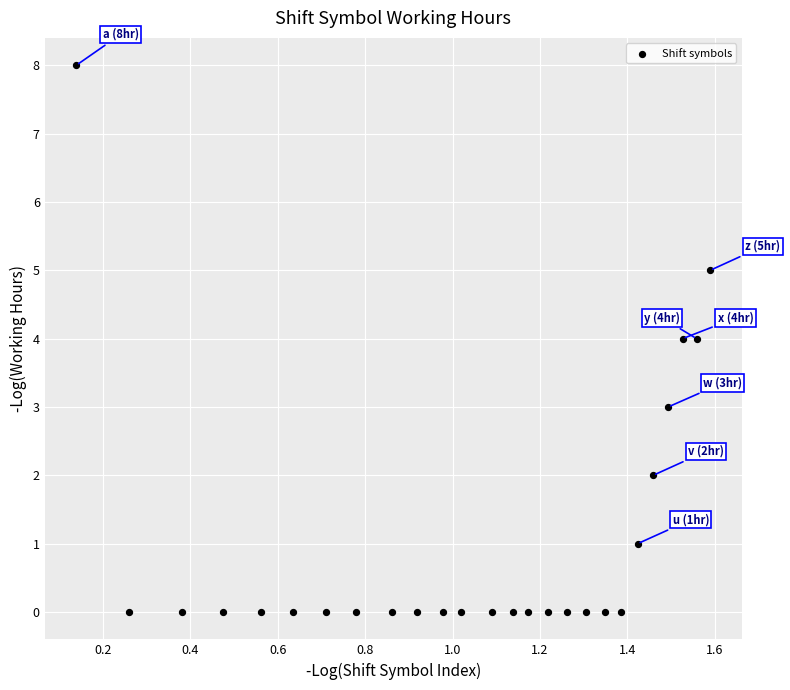

What is the range of Y values (max minus min)?

8